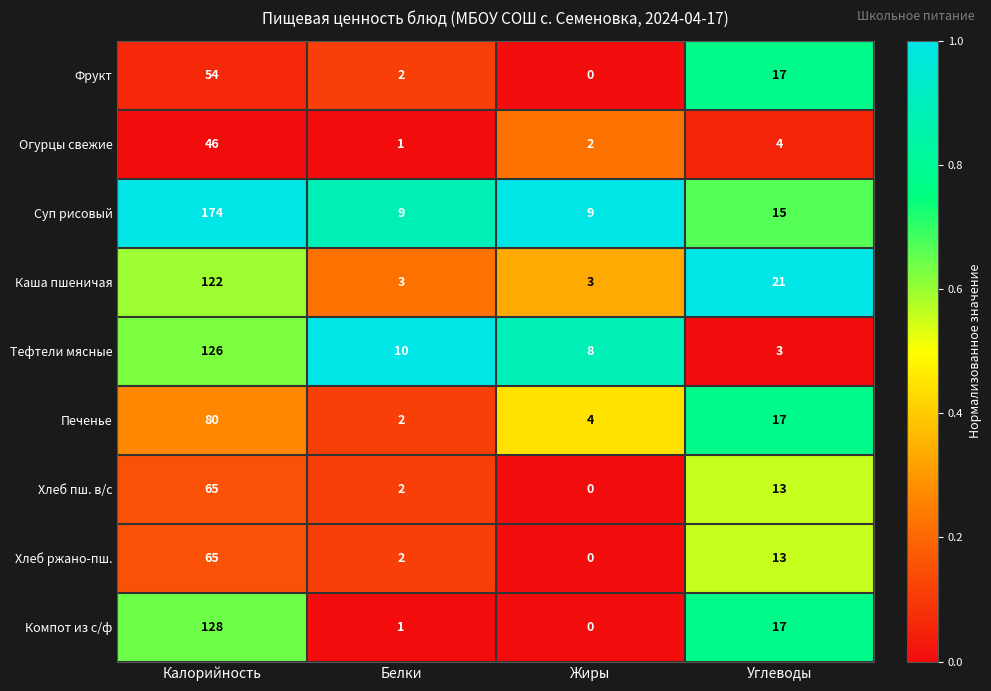

Which series changed the most between Белки and Углеводы?

Каша пшеничая